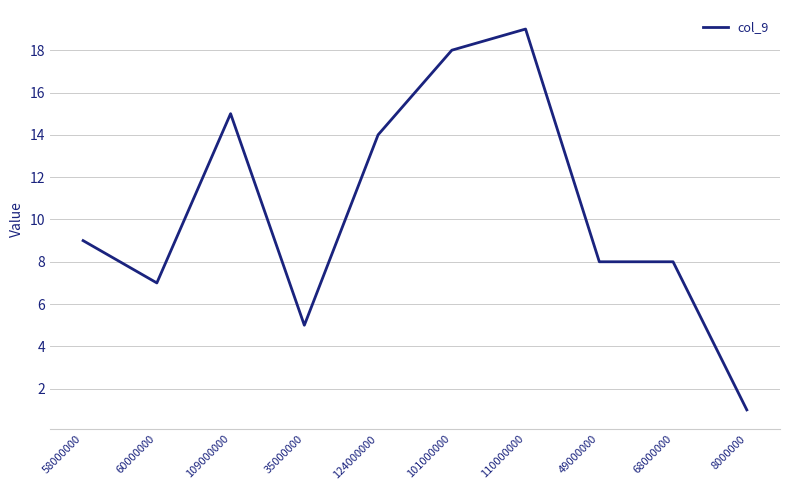

Where is the data nearest to the value 10?

58000000